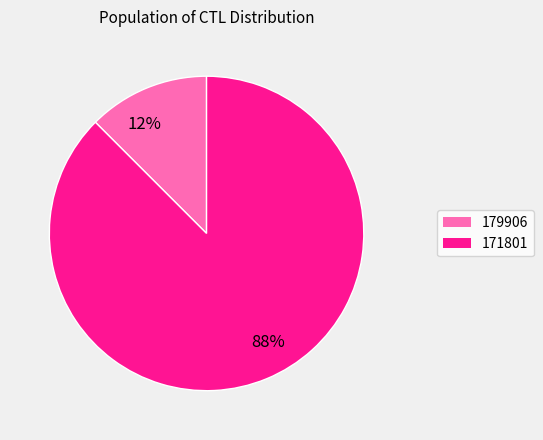

Do 12% and 88% together represent more than half of the pie?

Yes